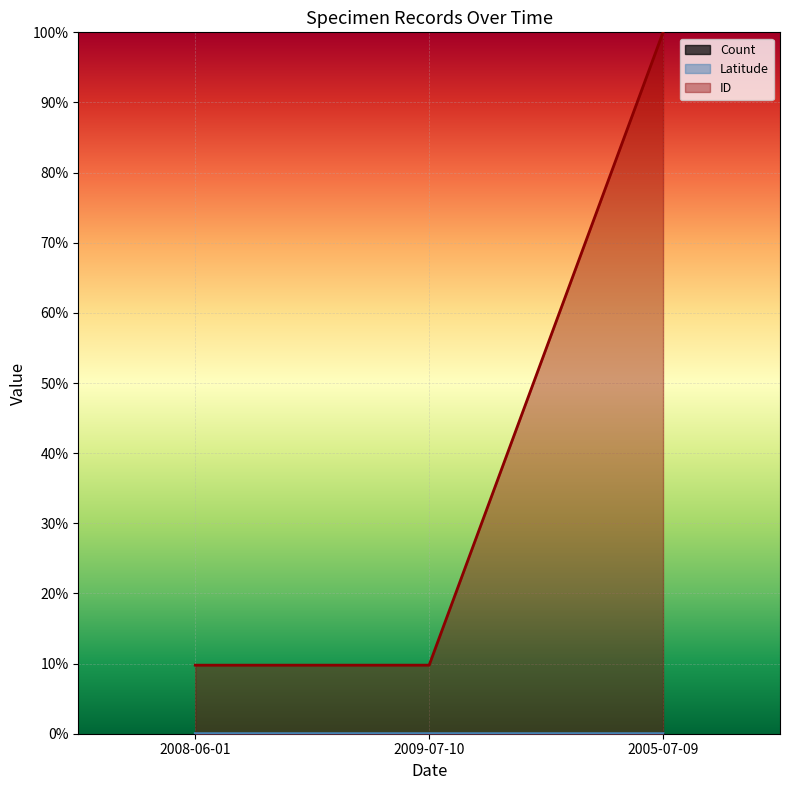

Where is ID nearest to the value 0?

2008-06-01